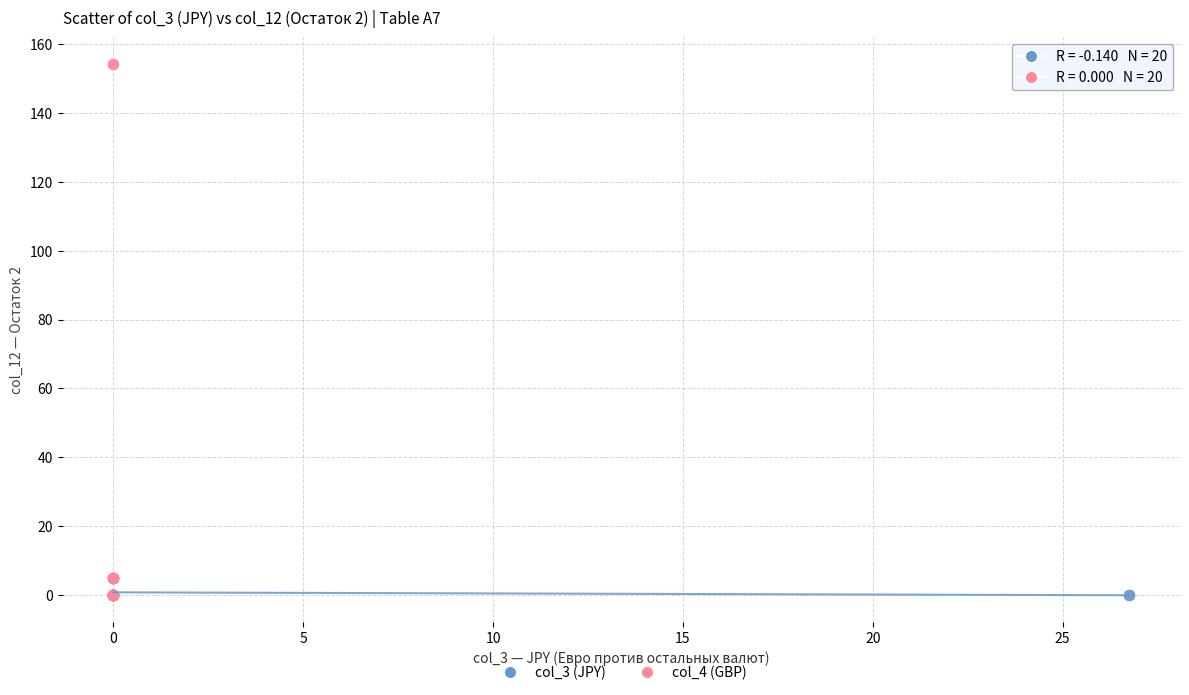

Which series has the largest Y range (max minus min)?

col_4 (GBP)